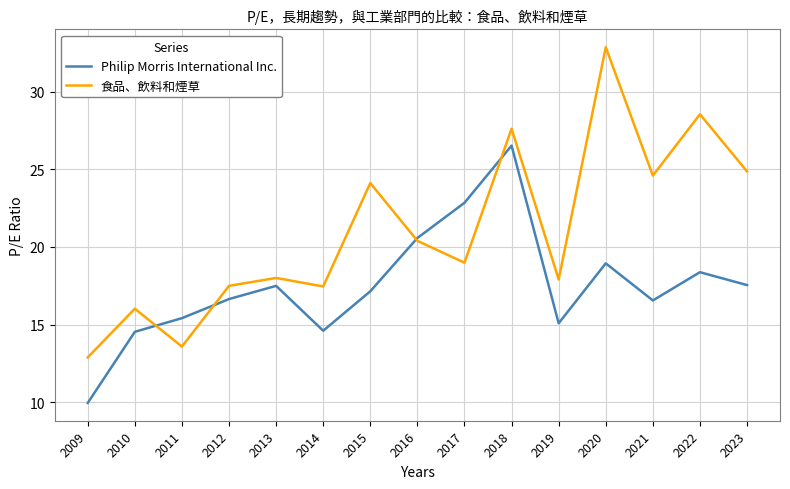

What is the approximate value of 食品、飲料和煙草 at 2015?

24.1